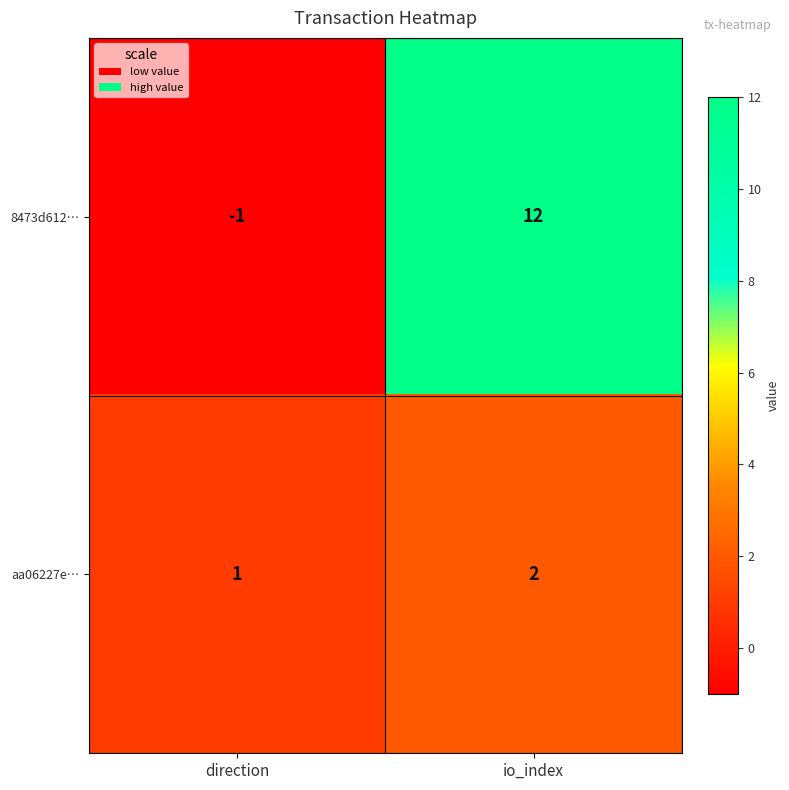

Count the number of data series in this chart.

2